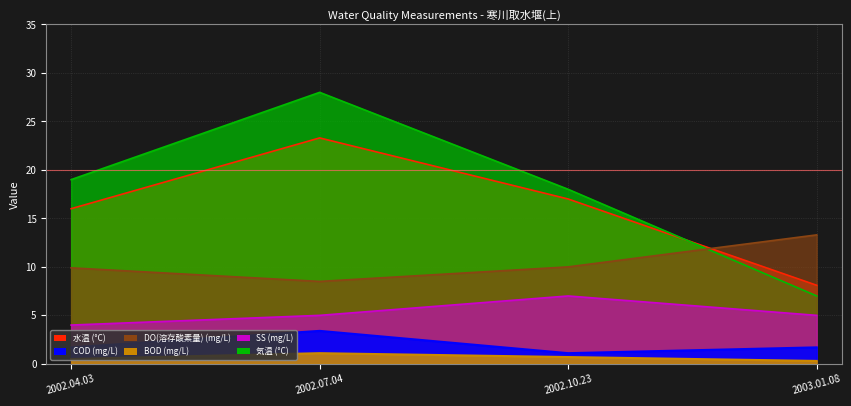

At which category is the sum across all series the highest?

2002.07.04